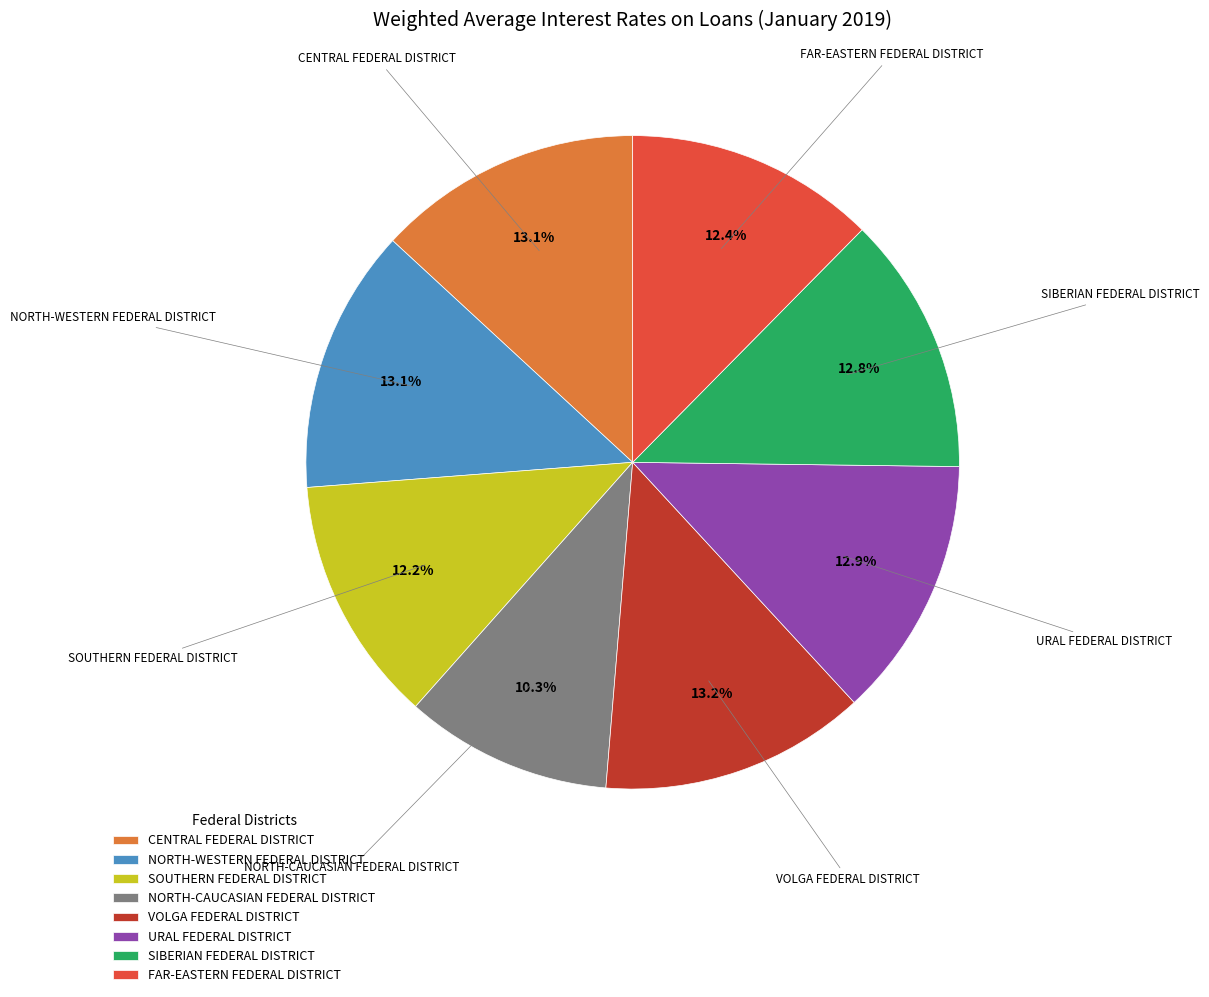

What percentage is the VOLGA FEDERAL DISTRICT slice, to the nearest percent?

13%